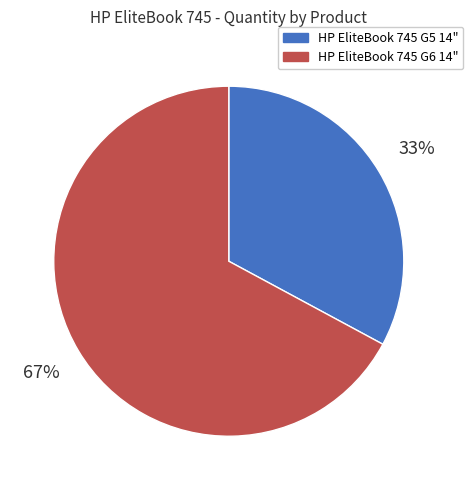

To the nearest percent, what is the average slice percentage?

50%